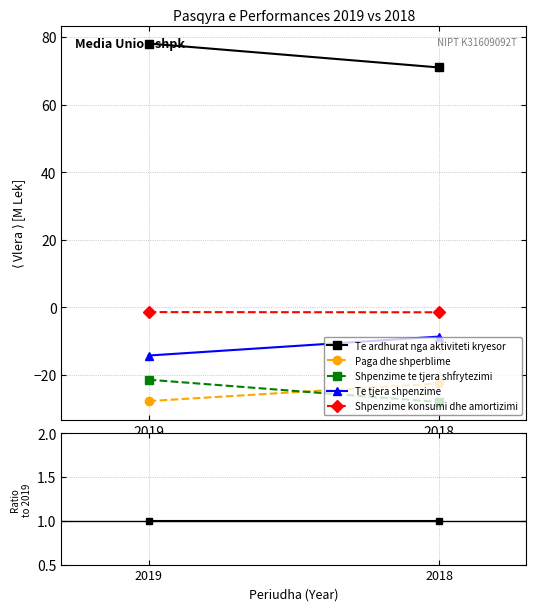

Is it true that Te tjera shpenzime equals -0.0 at 2018?

False